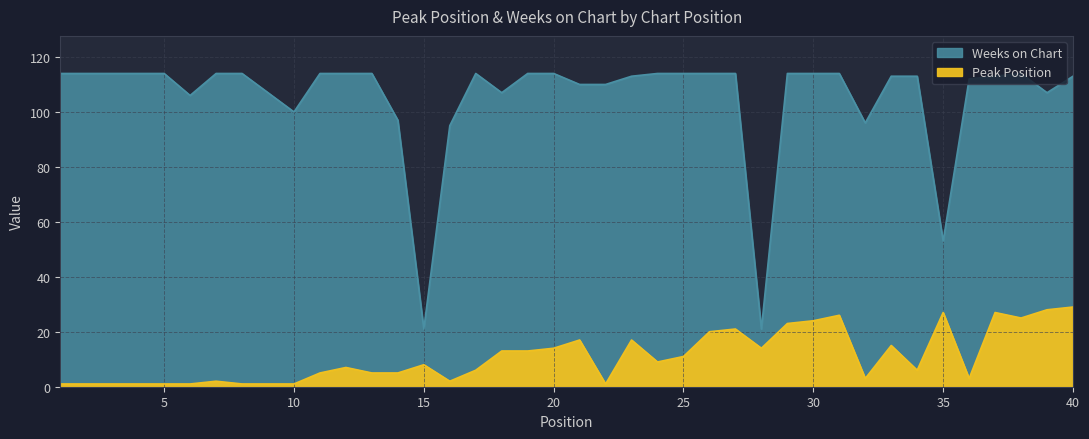

Reading right to left, extract all data points from this chart.

Peak Position: 29	28	25	27	3	27	6	15	3	26	24	23	14	21	20	11	9	17	1	17	14	13	13	6	2	8	5	5	7	5	1	1	1	2	1	1	1	1	1	1
Weeks on Chart: 113	107	114	113	112	53	113	113	96	114	114	114	21	114	114	114	114	113	110	110	114	114	107	114	95	21	97	114	114	114	100	107	114	114	106	114	114	114	114	114